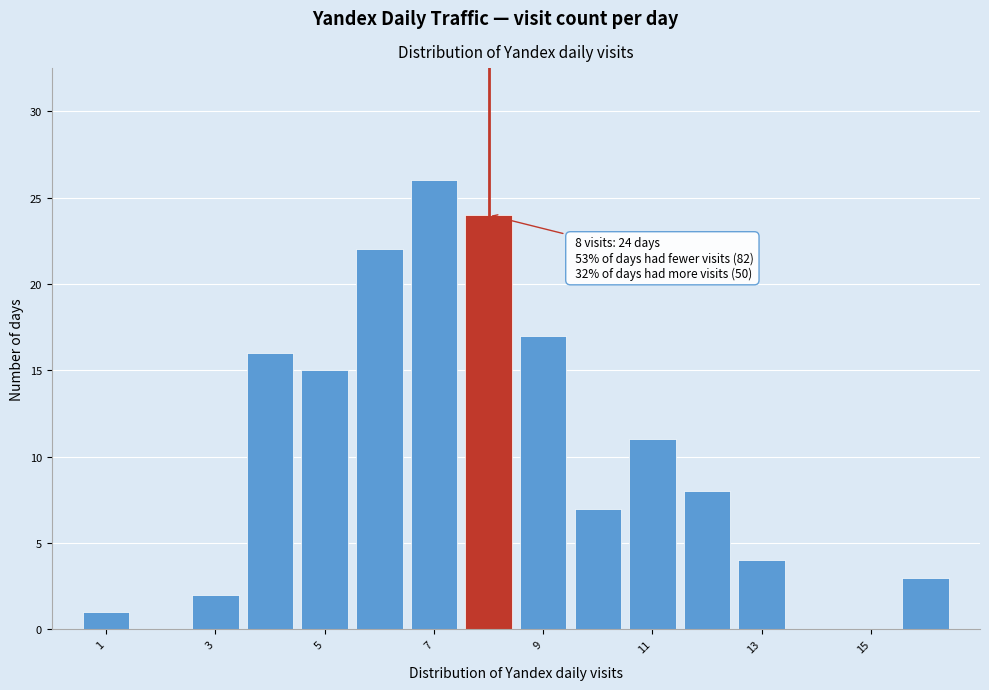

Over which range of the x-axis is the bar tallest?

6.5 to 7.5